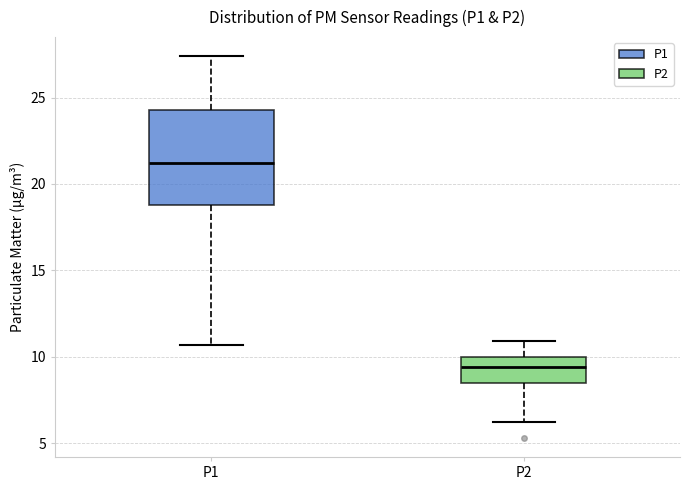

Which box has the highest median line?

P1